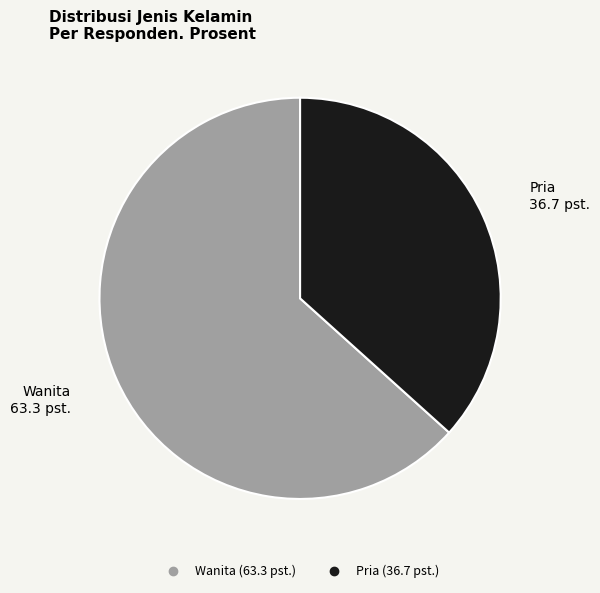

Approximately how many times larger is the value at Pria compared to Wanita?

0.6